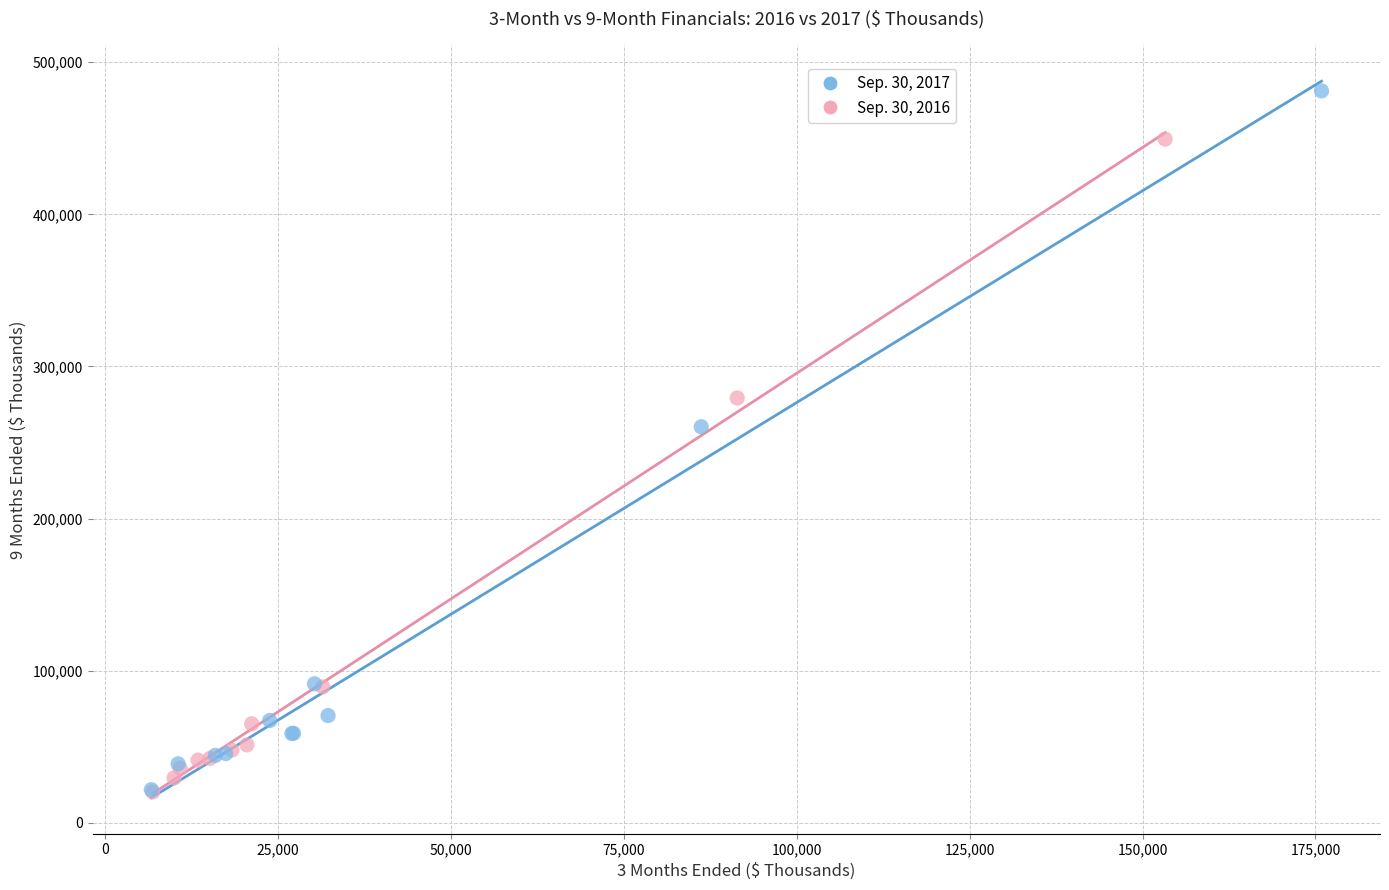

Which series reaches the maximum Y coordinate?

Sep. 30, 2017